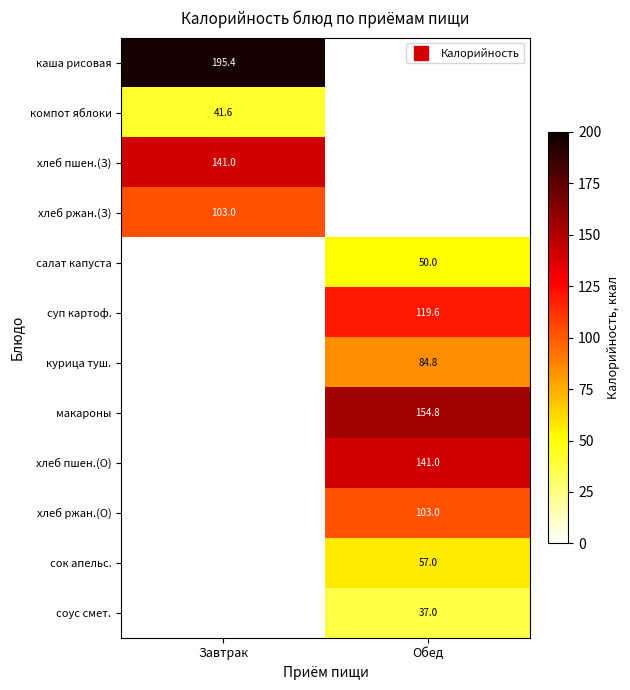

At Завтрак, list the series in order from smallest to largest.

салат капуста, суп картоф., курица туш., макароны, хлеб пшен.(О), хлеб ржан.(О), сок апельс., соус смет., компот яблоки, хлеб ржан.(З), хлеб пшен.(З), каша рисовая